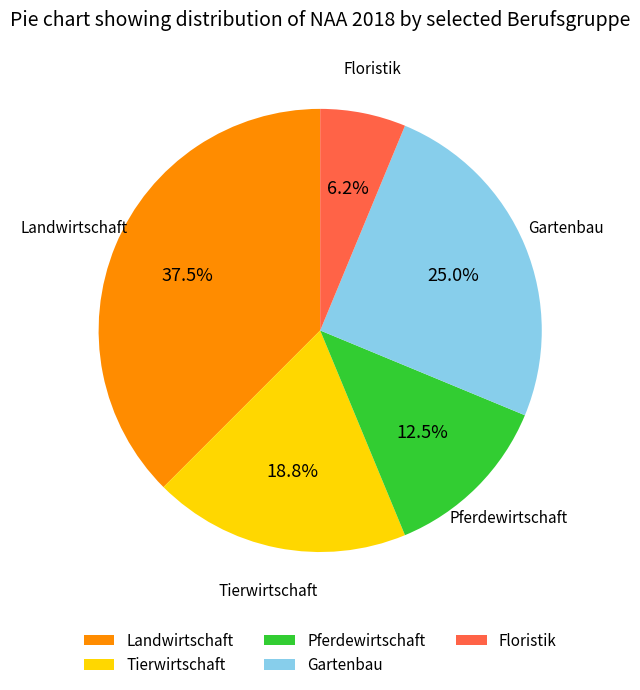

How many segments does this pie chart have?

5